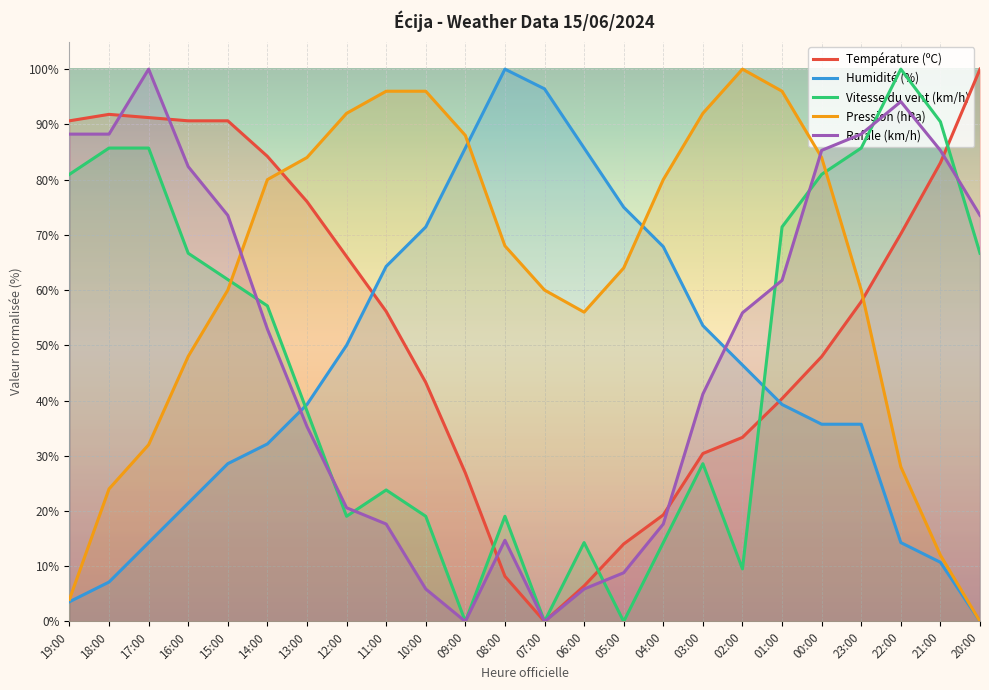

List the labels in order of Humidité (%) value, smallest first.

20:00, 19:00, 18:00, 21:00, 17:00, 22:00, 16:00, 15:00, 14:00, 00:00, 23:00, 13:00, 01:00, 02:00, 12:00, 03:00, 11:00, 04:00, 10:00, 05:00, 09:00, 06:00, 07:00, 08:00